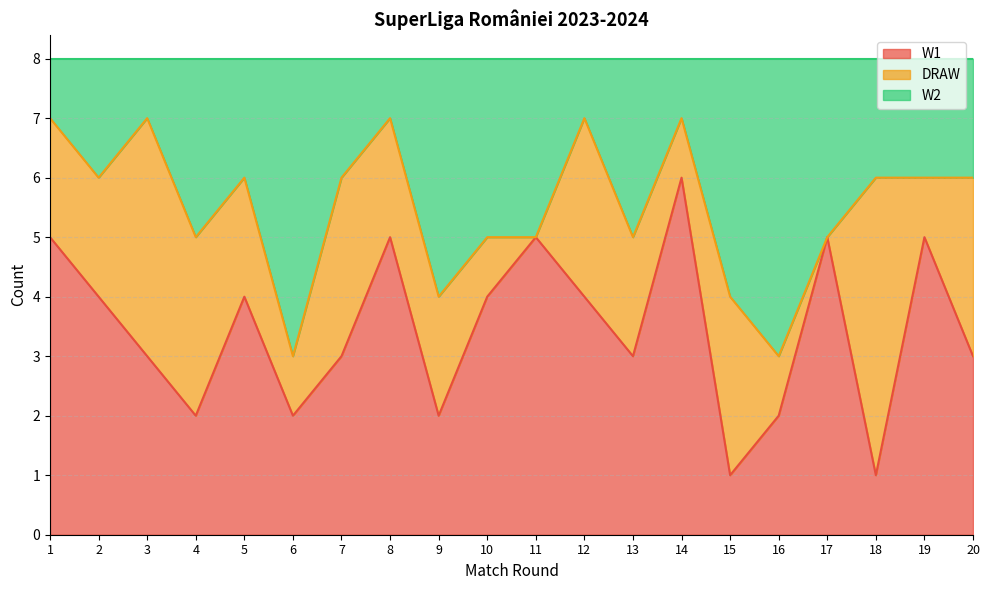

True or false: W1 has a value of 2 at 9.

True